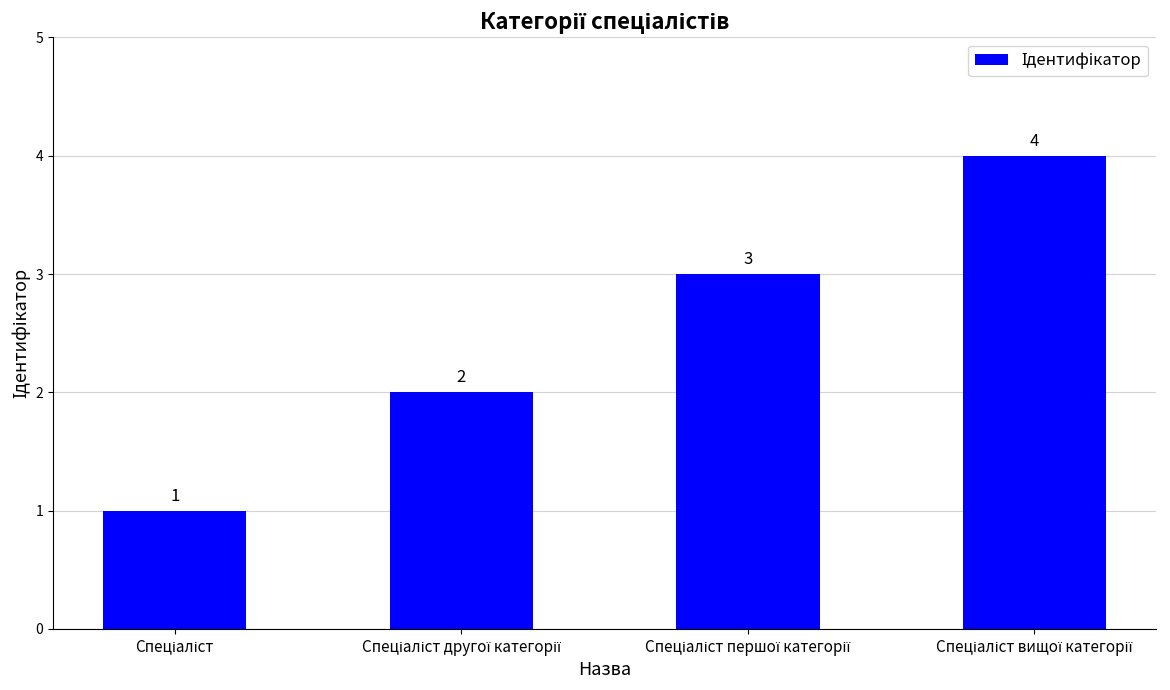

How many values are between 2 and 4?

3